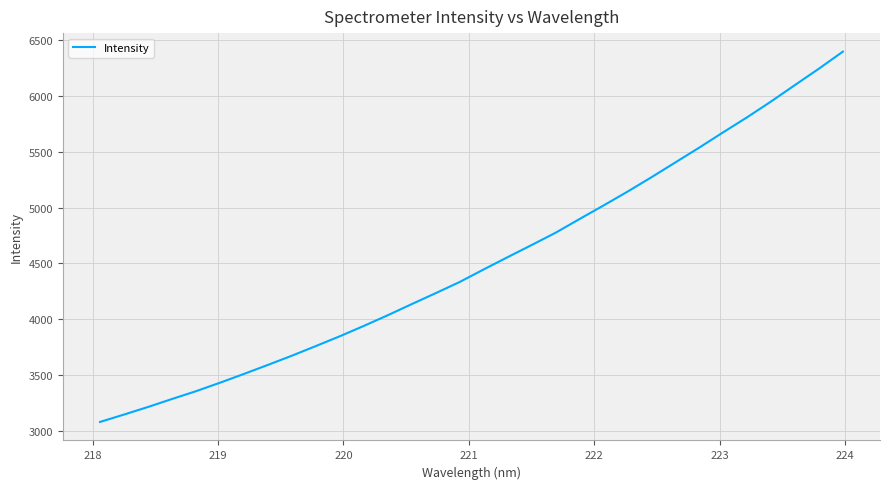

What is the greatest value displayed?

6396.0